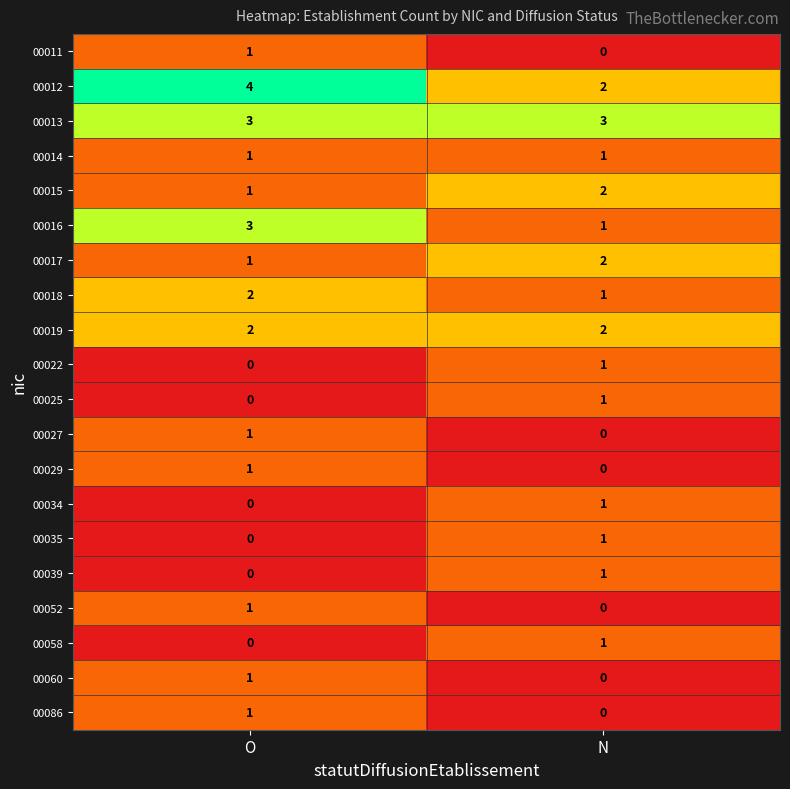

What is the maximum value shown in the chart?

4